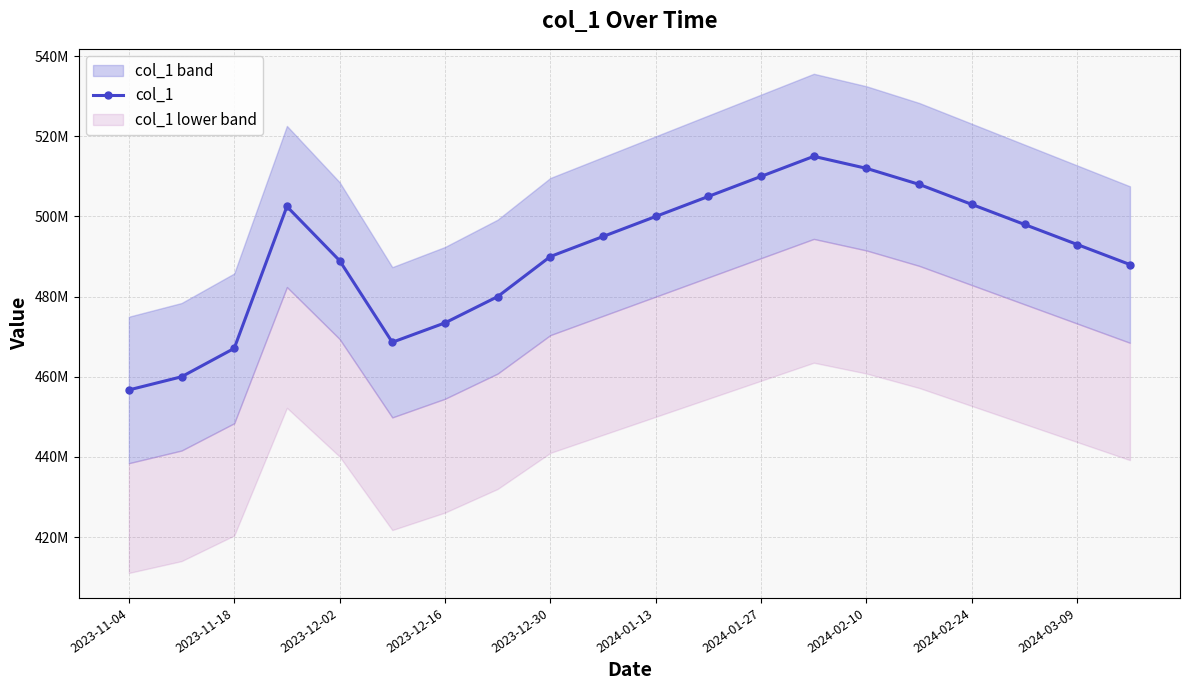

What is the average value?

490715614.9